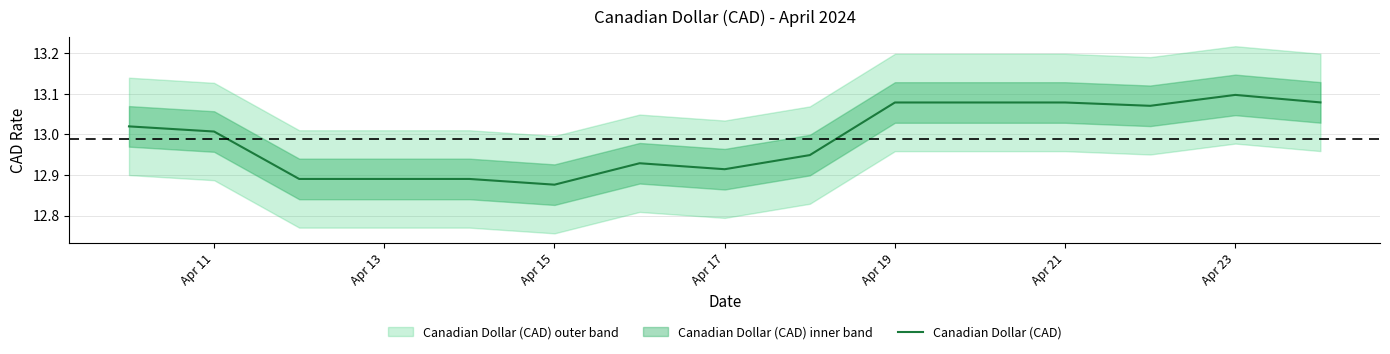

Which category has the lowest value in the Canadian Dollar (CAD) series?

Apr 15